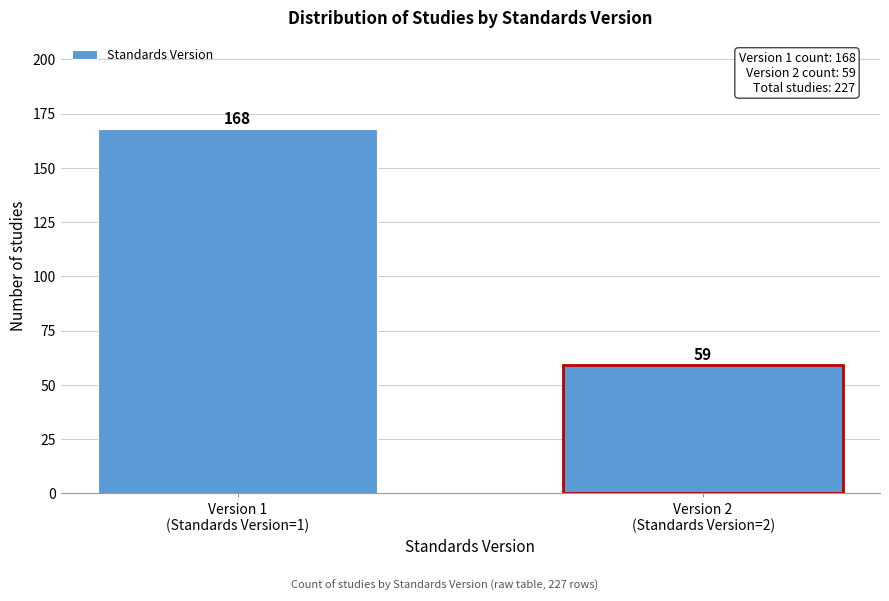

What is the difference between the maximum and minimum values?

109